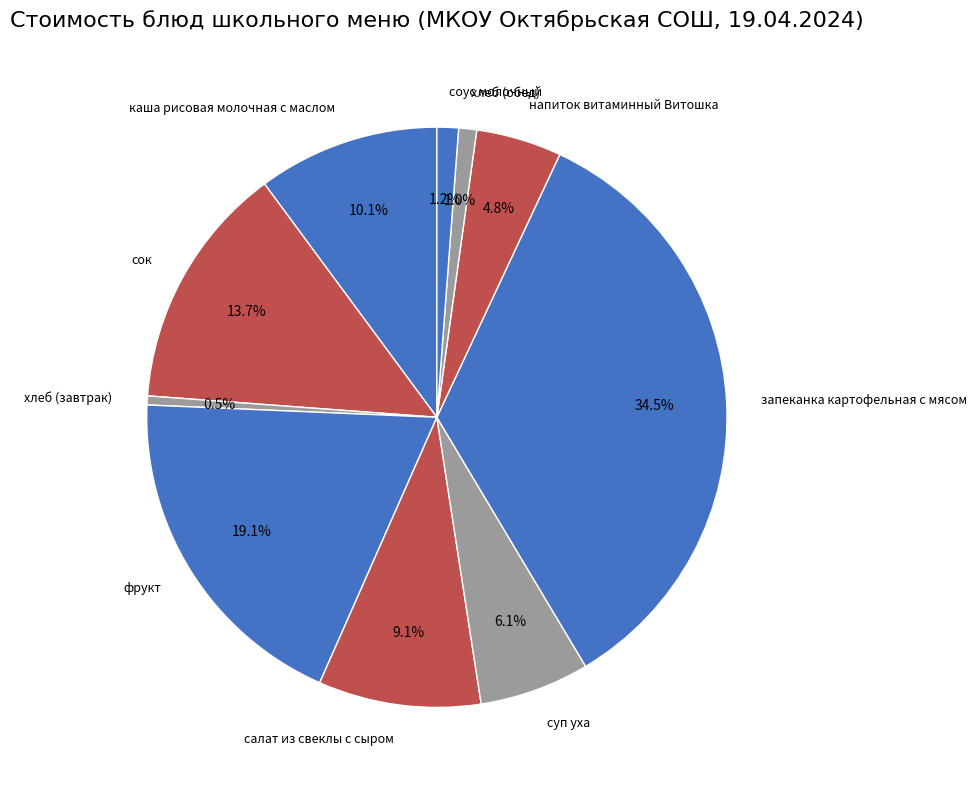

How many slices are in this pie chart?

10